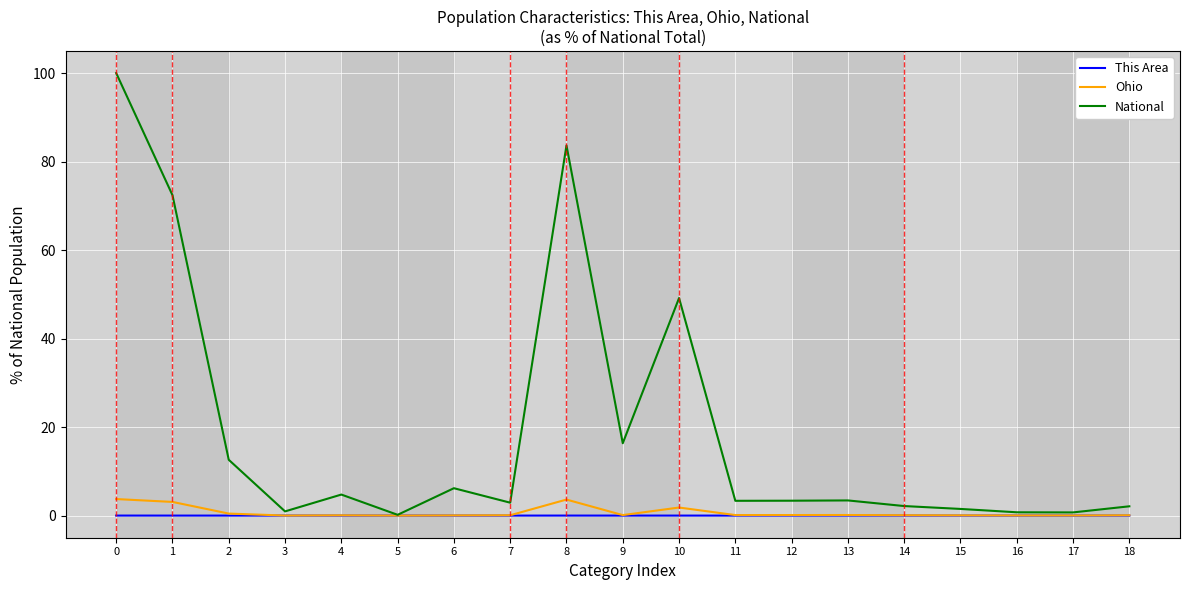

What is the greatest value displayed?

100.0